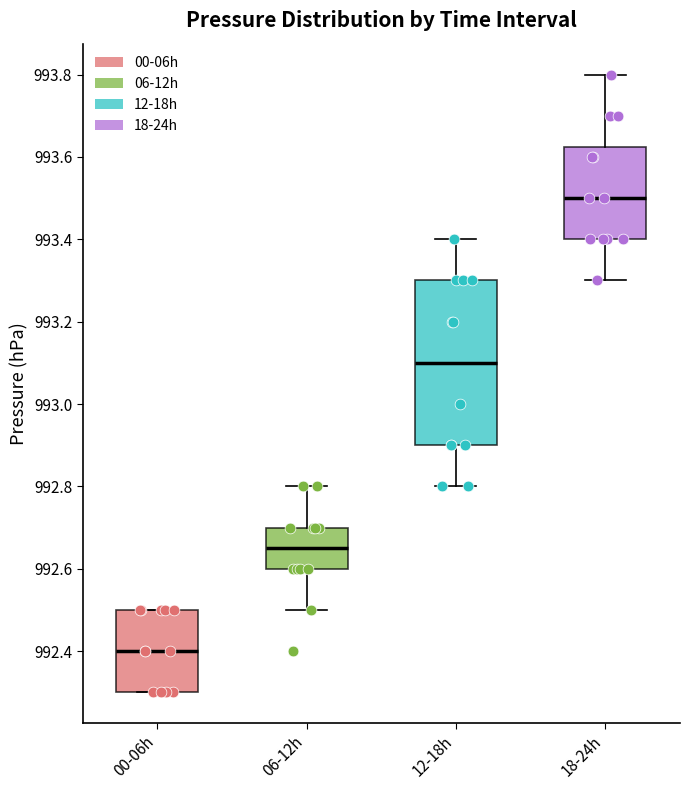

Where does the median line of the box for 18-24h sit on the y-axis? The values are not printed on the chart, so give them approximately, as read against the axis.

993.50